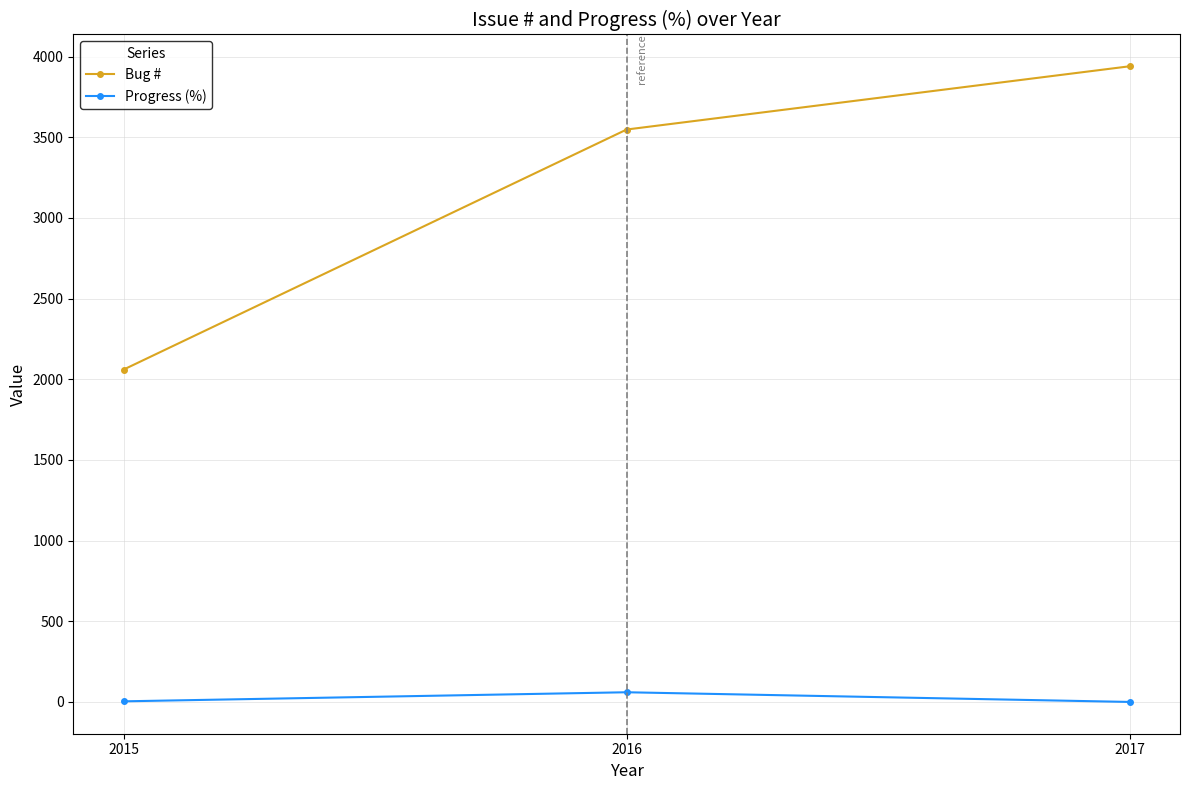

List the series in order of their peak value, lowest first.

Progress (%), Bug #